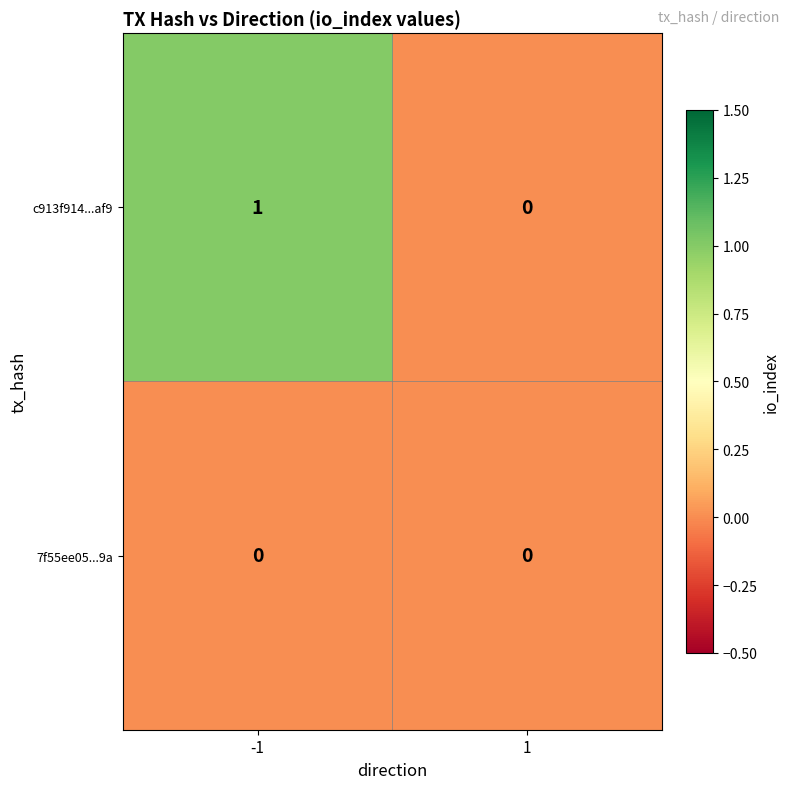

Reading left to right, what are all the values shown in this chart?

c913f914...af9: -1=1	1=0
7f55ee05...9a: -1=0	1=0